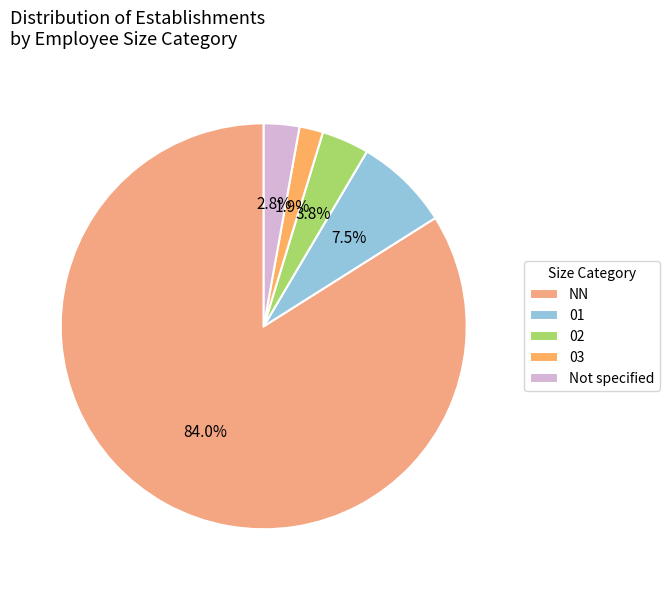

To the nearest percent, what percentage of the pie is 03?

2%